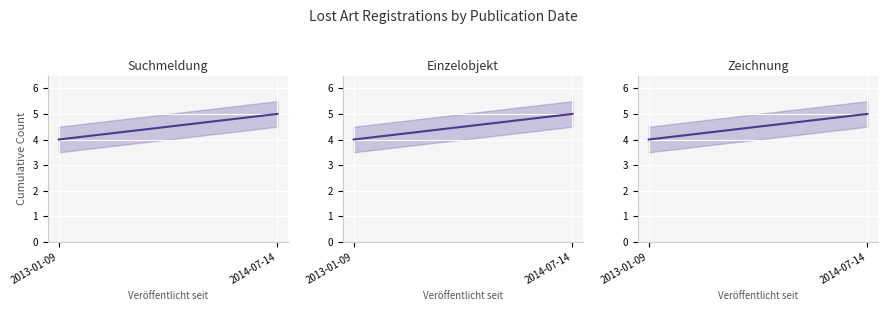

Rank the series at 2013-01-09 from lowest to highest value.

Suchmeldung, Einzelobjekt, Zeichnung